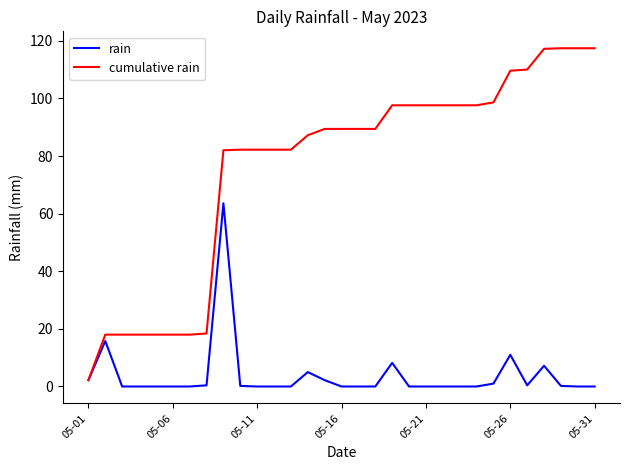

Which series has the largest total across all categories?

cumulative rain